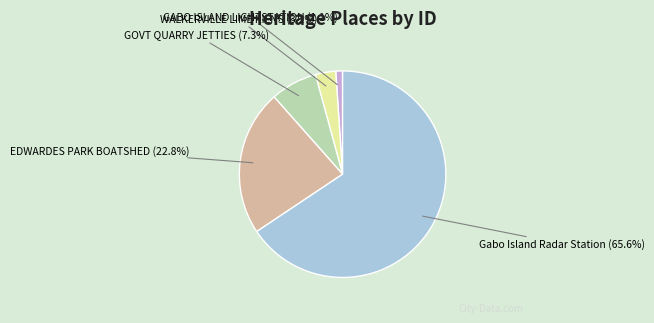

Rank the categories by value from lowest to highest.

GABO ISLAND LIGHTSTATION, WALKERVILLE LIME KILNS, GOVT QUARRY JETTIES, EDWARDES PARK BOATSHED, Gabo Island Radar Station